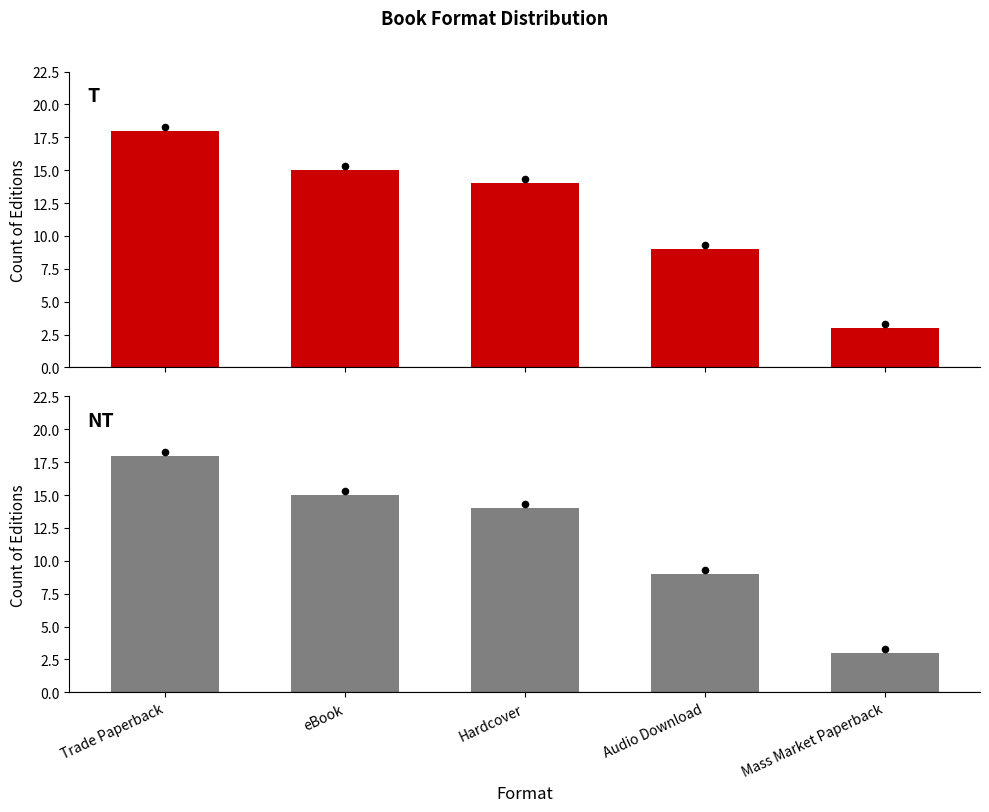

Which series reaches the maximum Y coordinate?

T